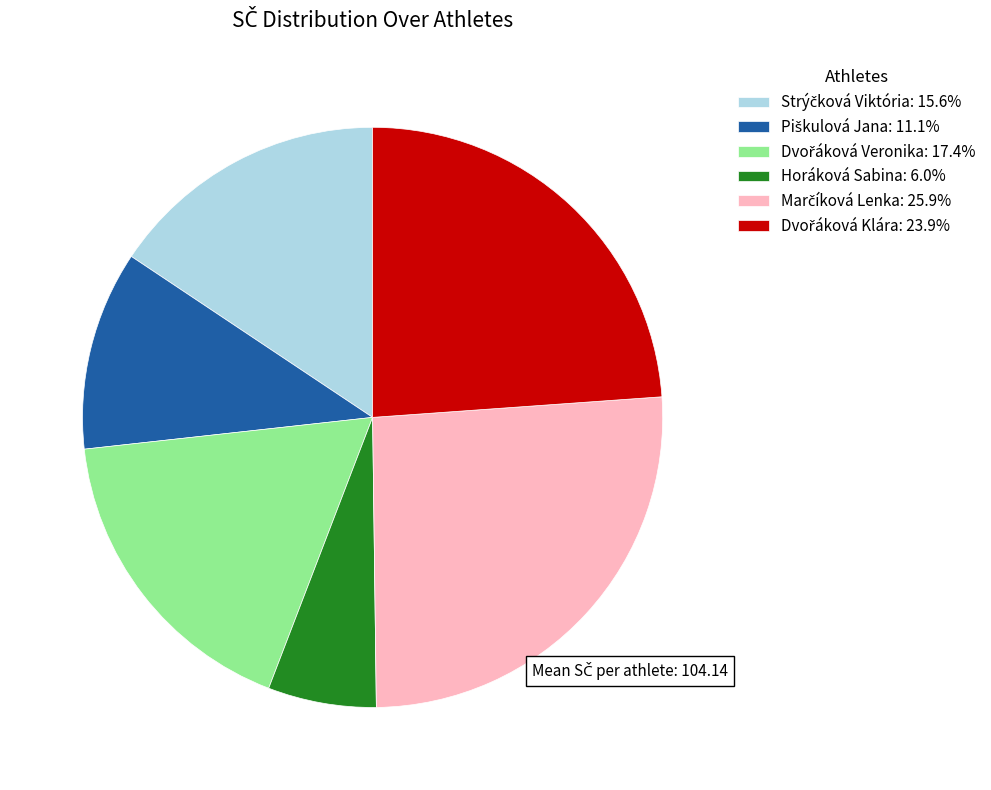

Does any single category account for the majority?

No